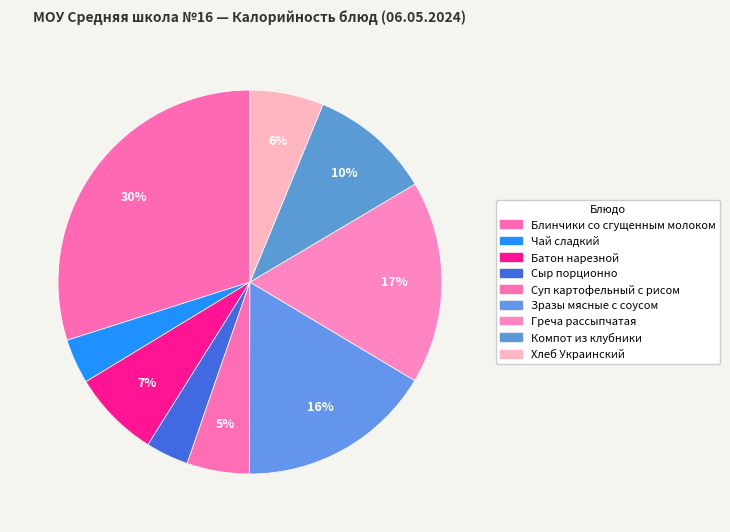

What portion of the pie excludes Батон нарезной?

92.6%